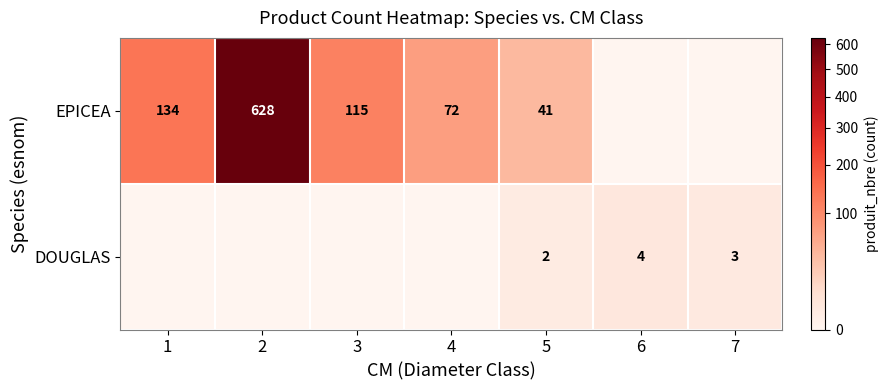

At 5, list the series in order from largest to smallest.

EPICEA, DOUGLAS